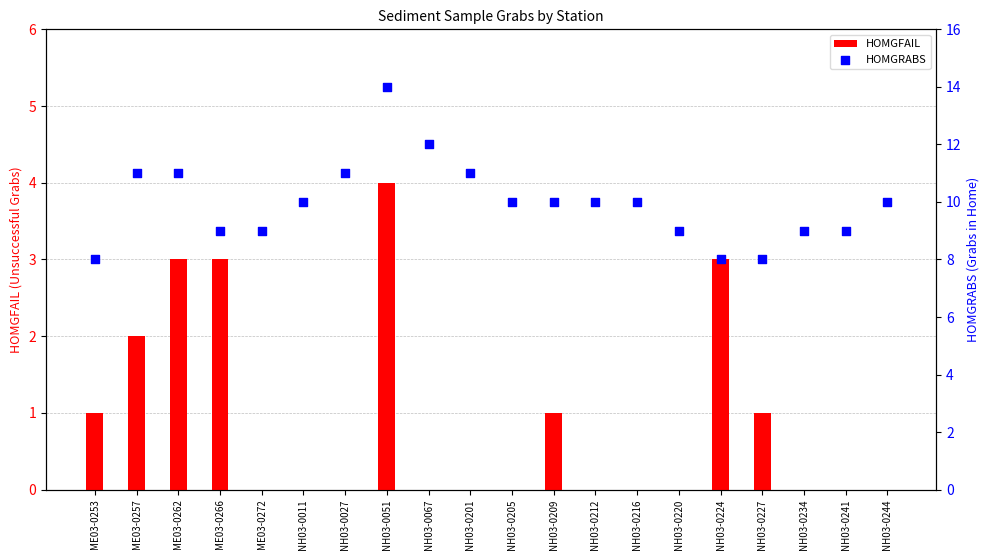

What are all the series names shown in the legend?

HOMGFAIL, HOMGRABS